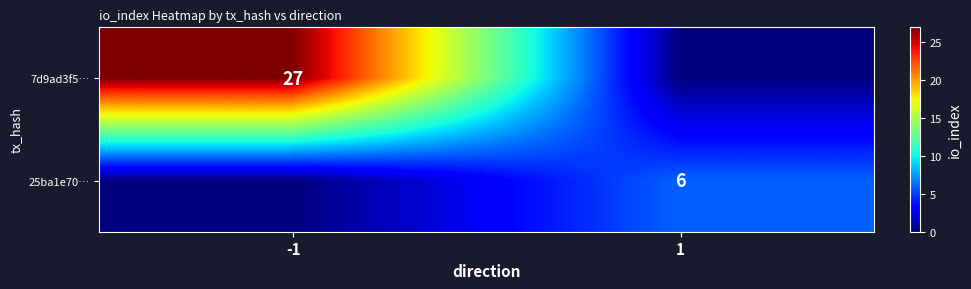

The value of 7d9ad3f5… at -1 is 27. True or false?

True